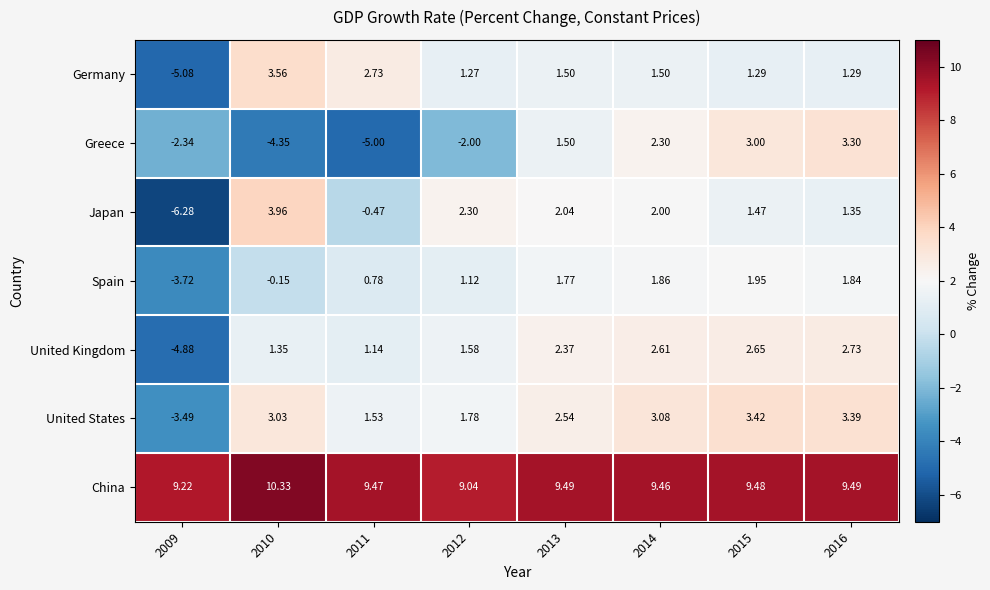

What is the total value across all series at 2016?

23.4